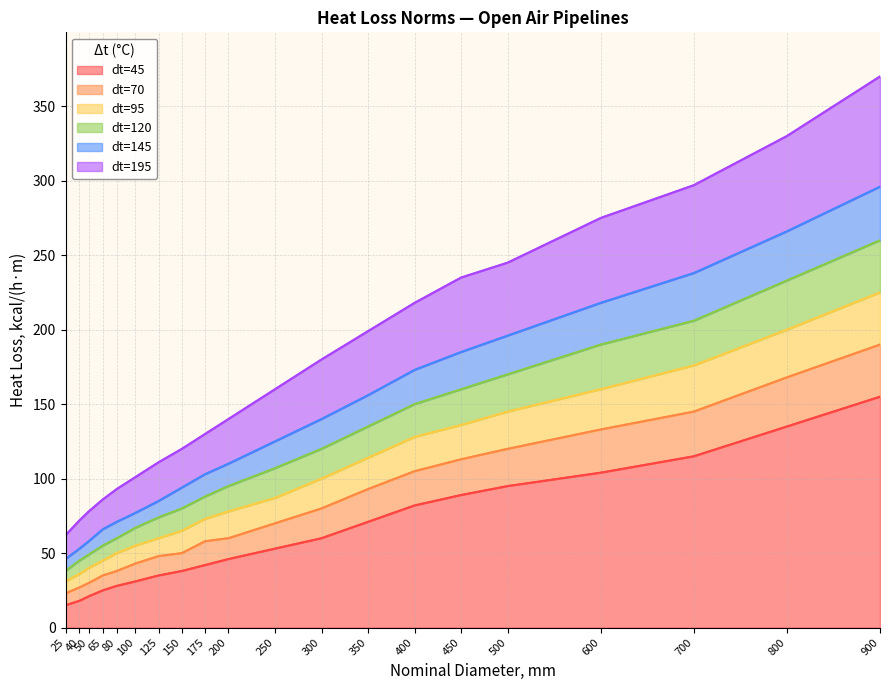

How many lines are shown in the chart?

6